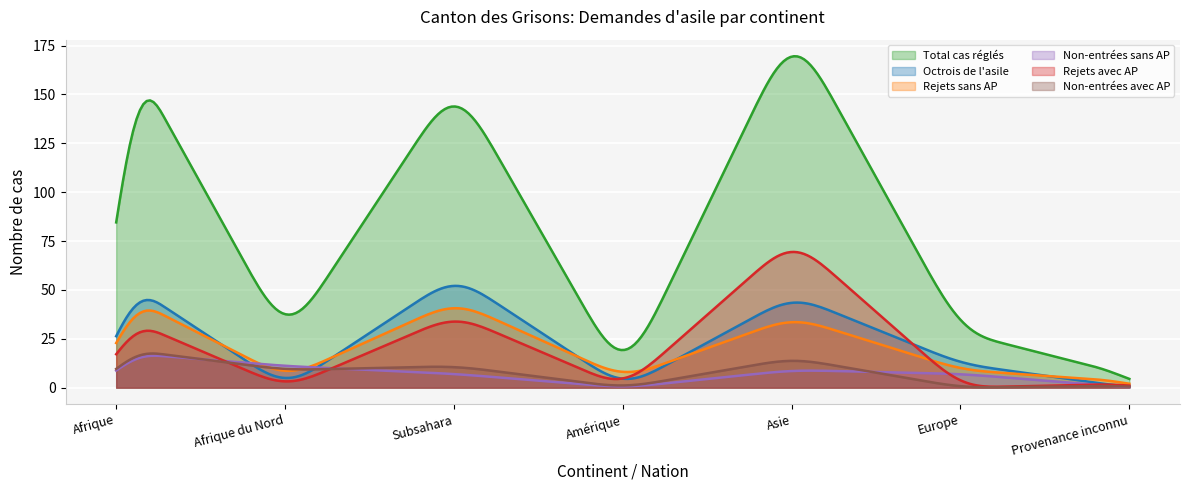

What is the greatest value displayed?

169.5